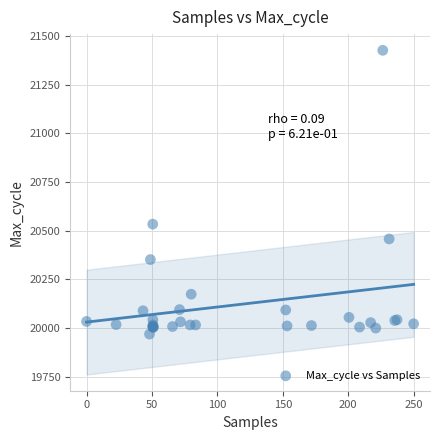

What Y value in the scatter plot is closest to 20698?

20534